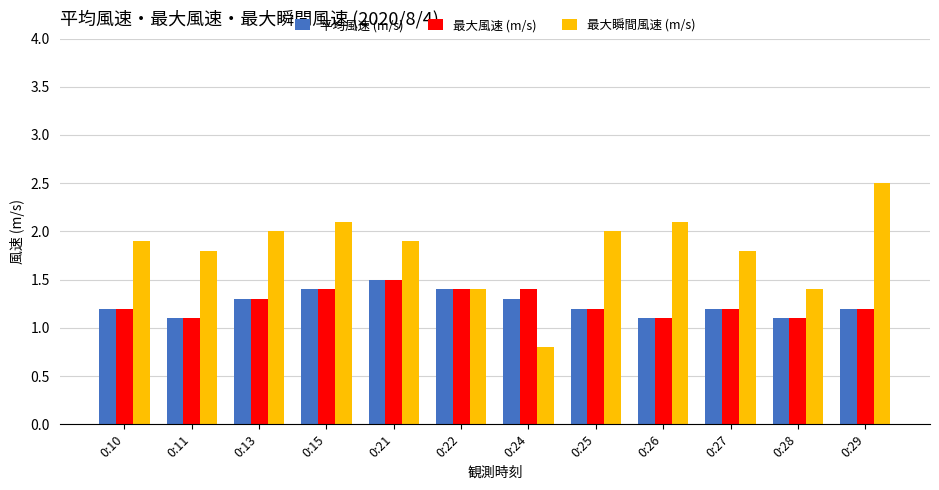

Does the chart contain any negative values?

No